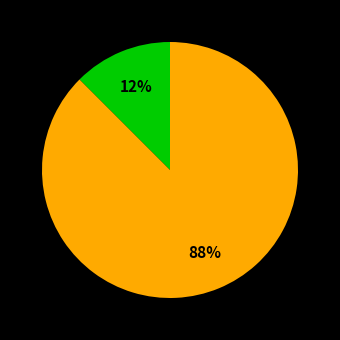

Does any single category account for the majority?

Yes